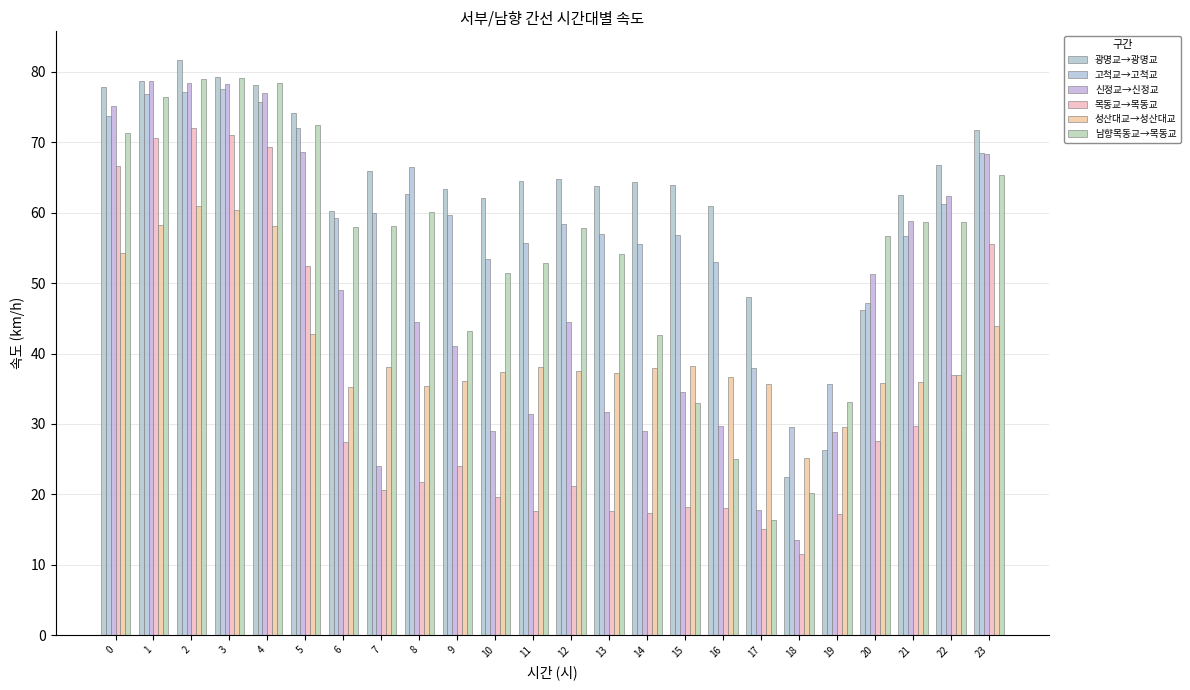

Reading left to right, what are all the values shown in this chart?

광명교→광명교: 0=77.9	1=78.8	2=81.7	3=79.2	4=78.1	5=74.2	6=60.2	7=65.9	8=62.7	9=63.4	10=62.0	11=64.5	12=64.8	13=63.7	14=64.3	15=63.9	16=60.9	17=48.0	18=22.5	19=26.3	20=46.2	21=62.5	22=66.8	23=71.7
고척교→고척교: 0=73.8	1=76.9	2=77.2	3=77.6	4=75.7	5=72.0	6=59.3	7=59.9	8=66.5	9=59.7	10=53.4	11=55.7	12=58.4	13=56.9	14=55.6	15=56.9	16=53.0	17=37.9	18=29.5	19=35.6	20=47.2	21=56.7	22=61.3	23=68.5
신정교→신정교: 0=75.1	1=78.8	2=78.5	3=78.4	4=77.0	5=68.6	6=49.1	7=24.0	8=44.5	9=41.0	10=29.0	11=31.4	12=44.5	13=31.7	14=29.0	15=34.6	16=29.7	17=17.7	18=13.6	19=28.9	20=51.3	21=58.8	22=62.4	23=68.3
목동교→목동교: 0=66.6	1=70.6	2=72.0	3=71.1	4=69.4	5=52.4	6=27.5	7=20.6	8=21.7	9=24.0	10=19.6	11=17.6	12=21.2	13=17.6	14=17.3	15=18.2	16=18.1	17=15.1	18=11.6	19=17.2	20=27.6	21=29.7	22=36.9	23=55.6
성산대교→성산대교: 0=54.3	1=58.2	2=61.0	3=60.4	4=58.1	5=42.8	6=35.2	7=38.1	8=35.4	9=36.1	10=37.4	11=38.0	12=37.5	13=37.3	14=37.9	15=38.2	16=36.7	17=35.6	18=25.2	19=29.6	20=35.9	21=35.9	22=36.9	23=44.0
남향목동교→목동교: 0=71.3	1=76.4	2=78.9	3=79.1	4=78.5	5=72.5	6=58.0	7=58.1	8=60.1	9=43.1	10=51.4	11=52.8	12=57.8	13=54.1	14=42.7	15=33.0	16=25.1	17=16.3	18=20.2	19=33.1	20=56.6	21=58.6	22=58.7	23=65.4